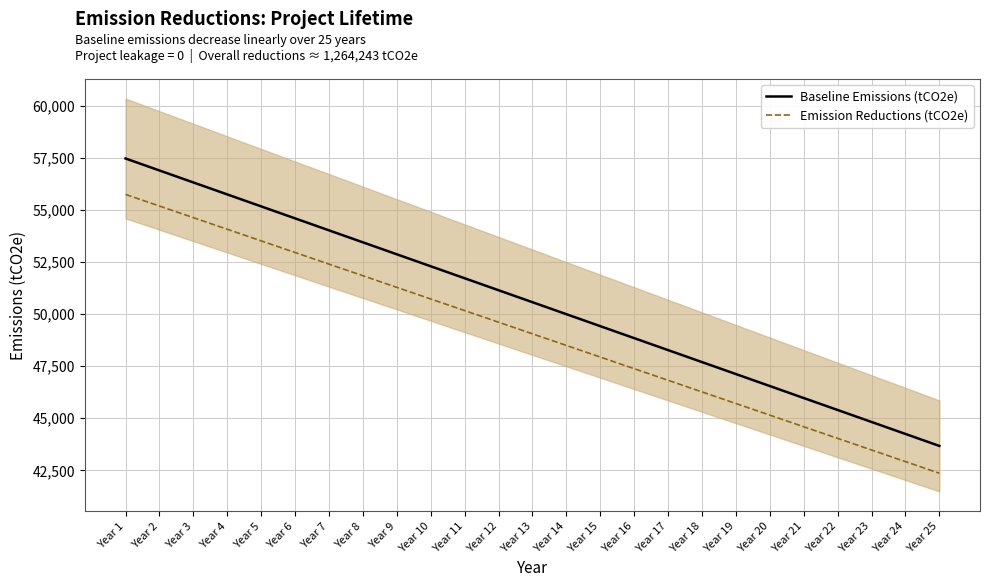

True or false: Emission Reductions (tCO2e) and Baseline Emissions (tCO2e) intersect in this chart.

False